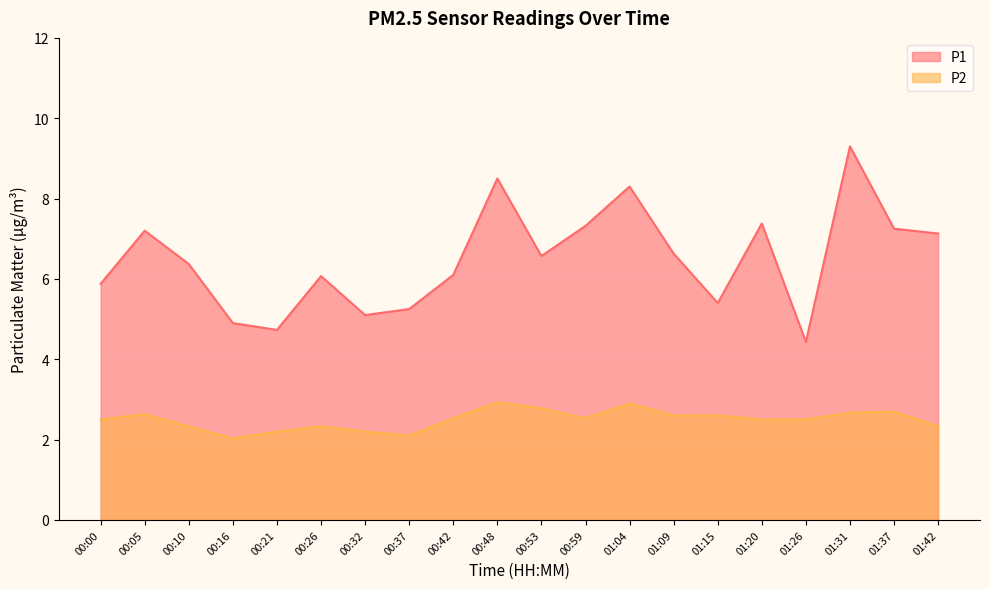

Which series has the widest spread of values?

P1